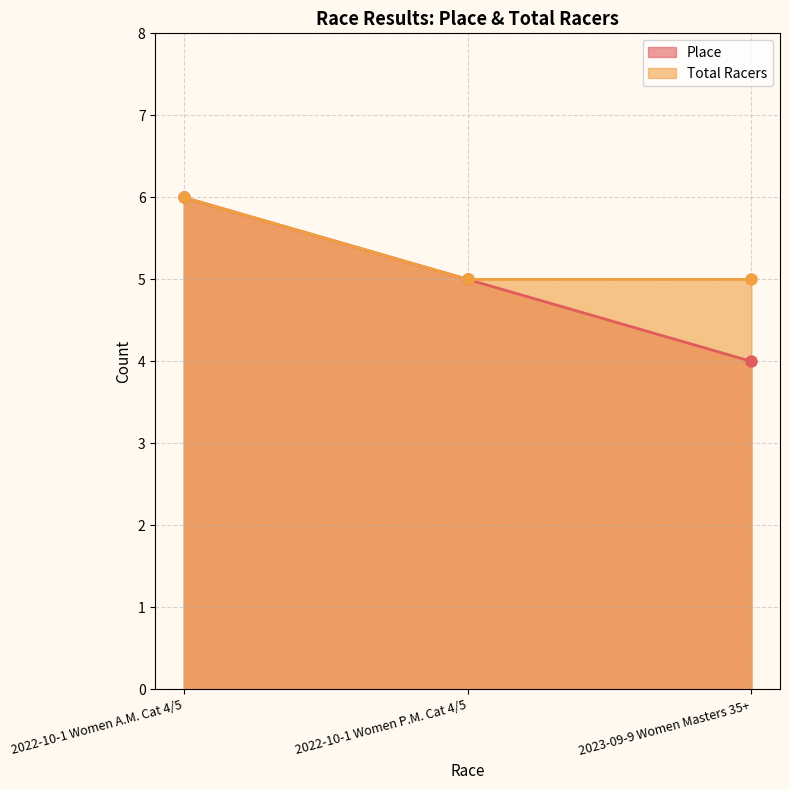

How many lines are shown in the chart?

2